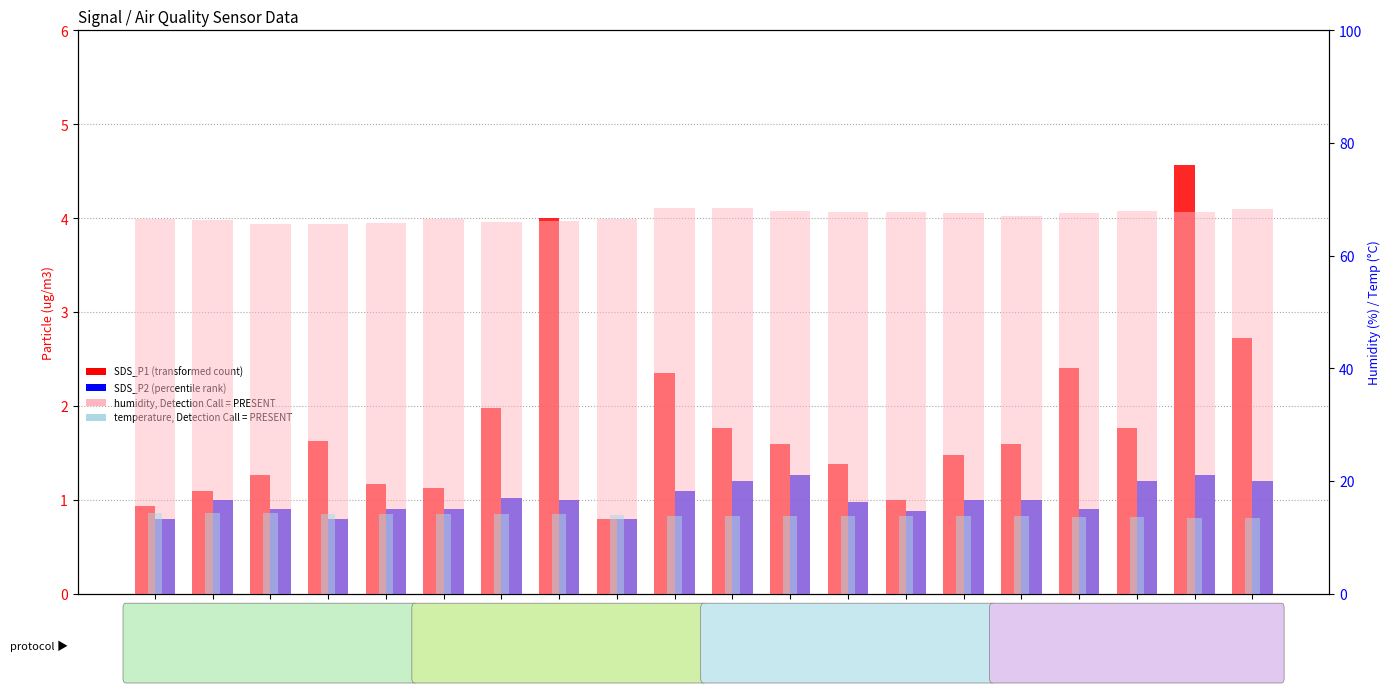

How many bars are there in each group?

4